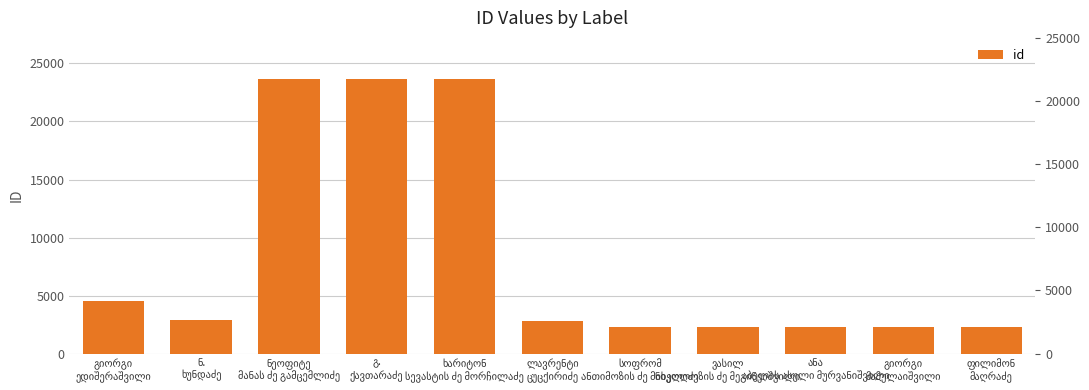

List the labels in order of value, largest first.

გ.
ქავთარაძე, ხარიტონ
სევასტის ძე მორჩილაძე, ნეოფიტე
მანას ძე გამცემლიძე, გიორგი
ედიშერაშვილი, ნ.
ხუნდაძე, ლავრენტი
ცუცქირიძე, ფილიმონ
მაღრაძე, გიორგი
მამულაიშვილი, ანა
აბელის ასული მურვანიშვილი, ვასილ
ნიკოლოზის ძე მეგინეიშვილი, სოფრომ
ანთიმოზის ძე მიხელიძე